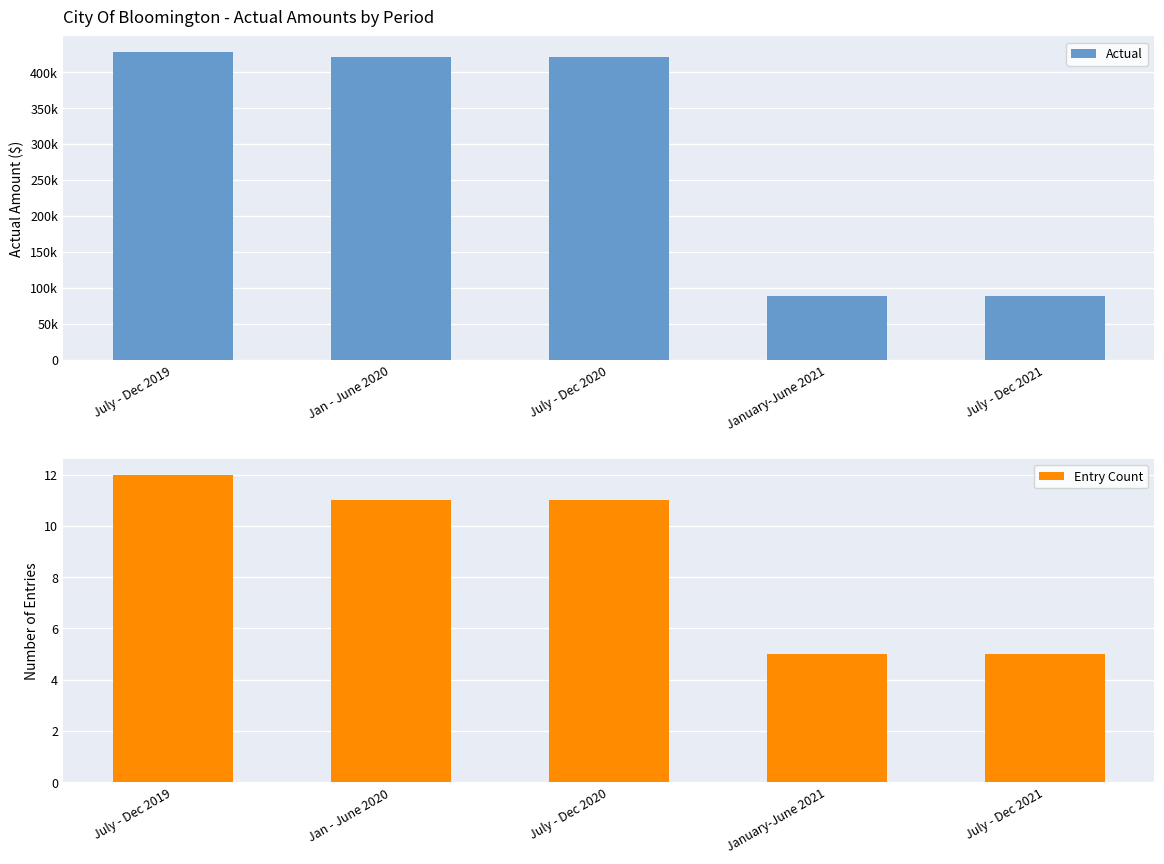

Between July - Dec 2021 and July - Dec 2019, which is larger?

July - Dec 2019